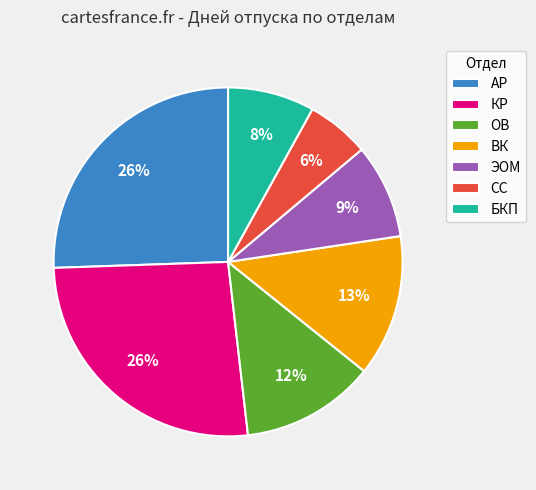

Which category has the smallest portion of the pie?

СС